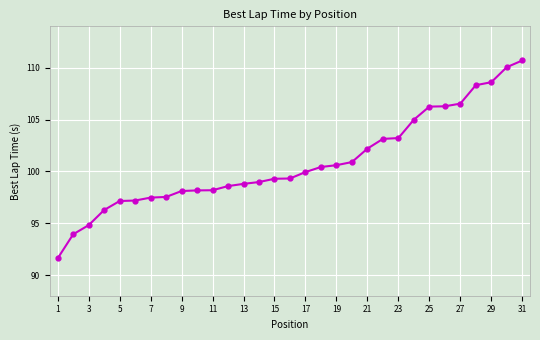

How many series are shown in this chart?

1